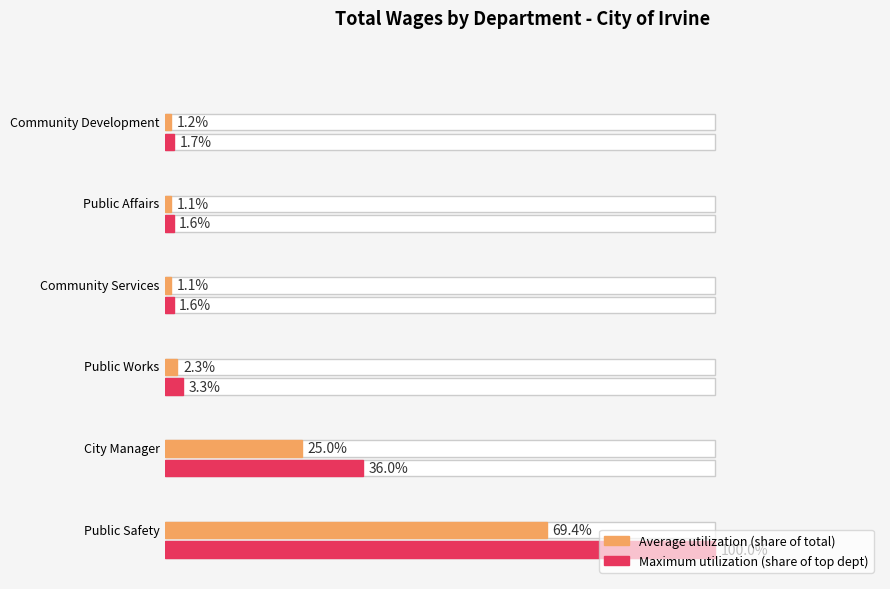

At which category does the chart reach its peak across all series?

Public Safety